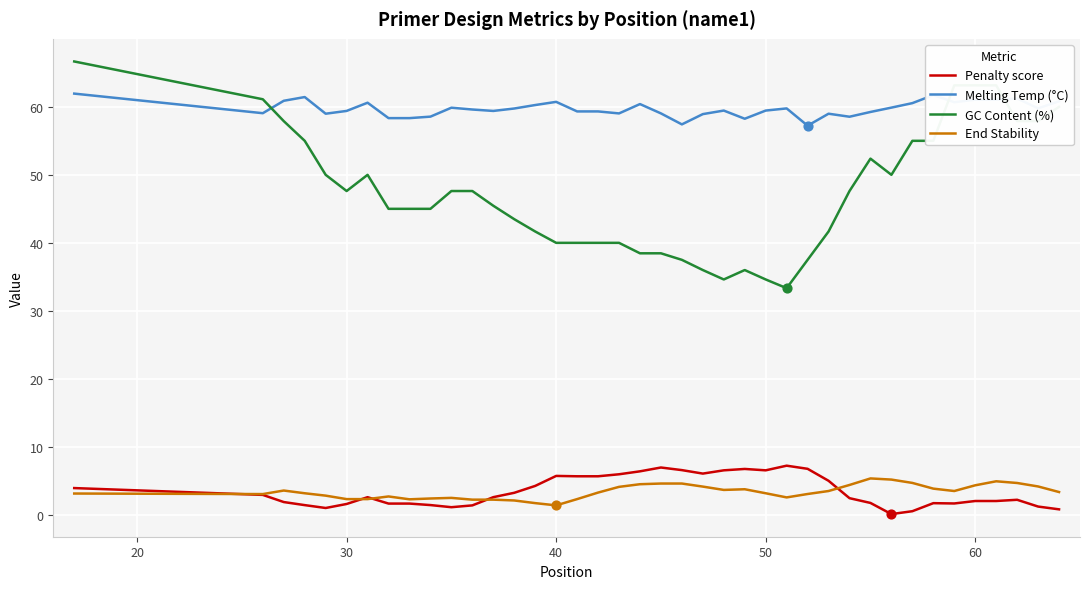

Which series has the largest total across all categories?

Melting Temp (°C)